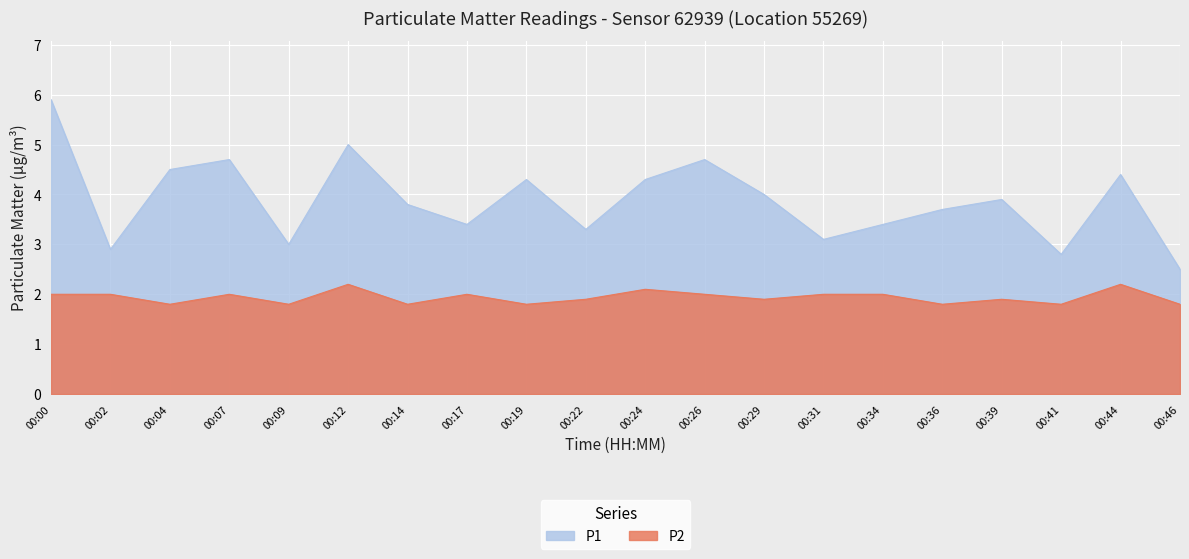

How many interior local peaks does the P2 series have?

6